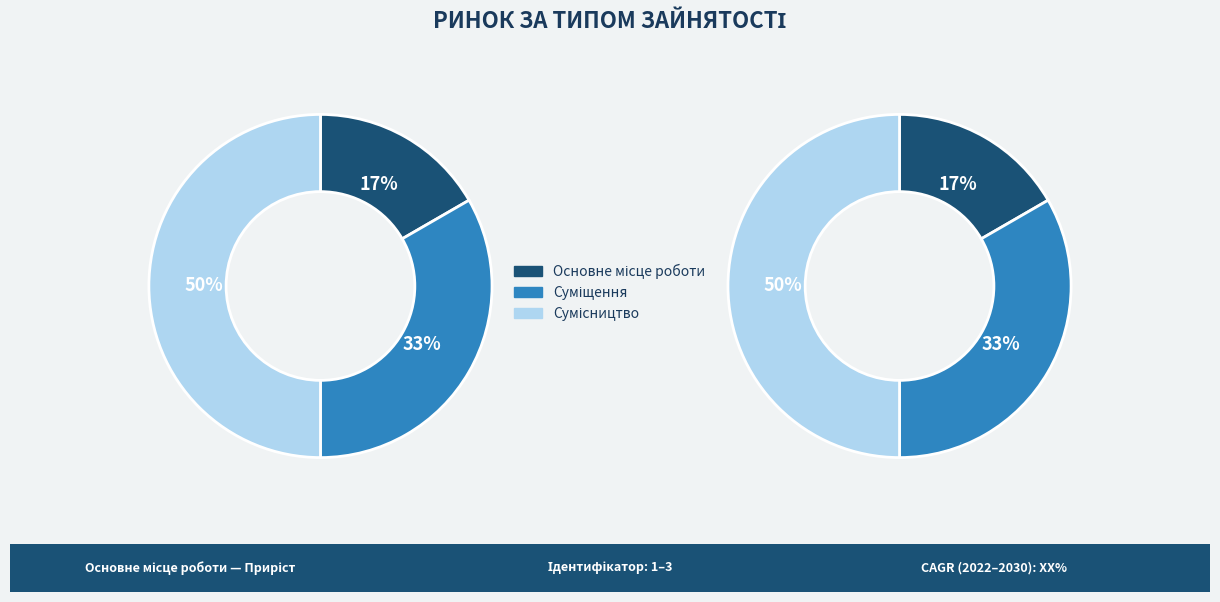

How much of the chart is everything except Основне місце роботи?

83.3%